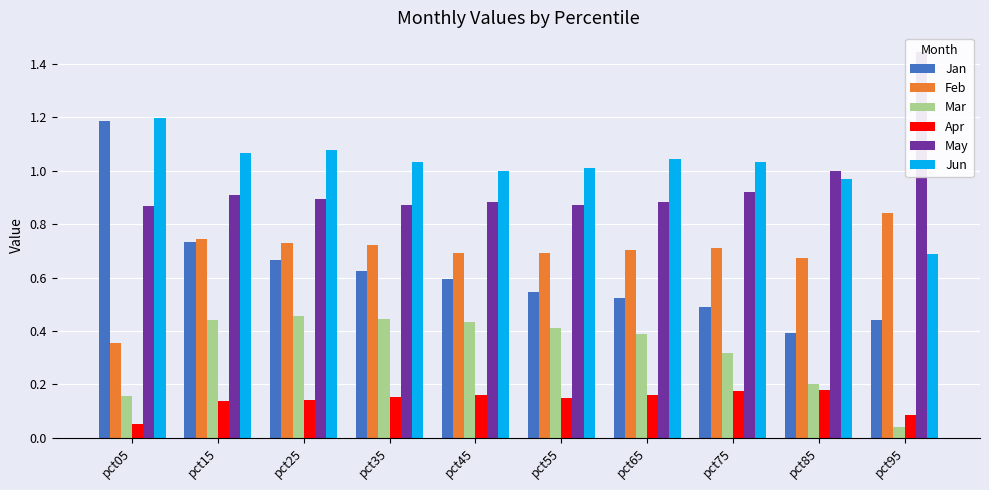

How many bars are there in each group?

6